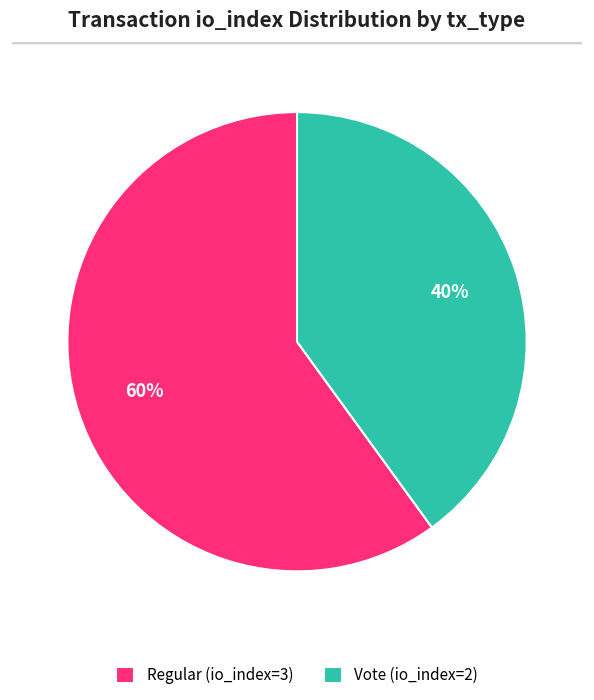

Which has a higher value, Vote (io_index=2) or Regular (io_index=3)?

Regular (io_index=3)